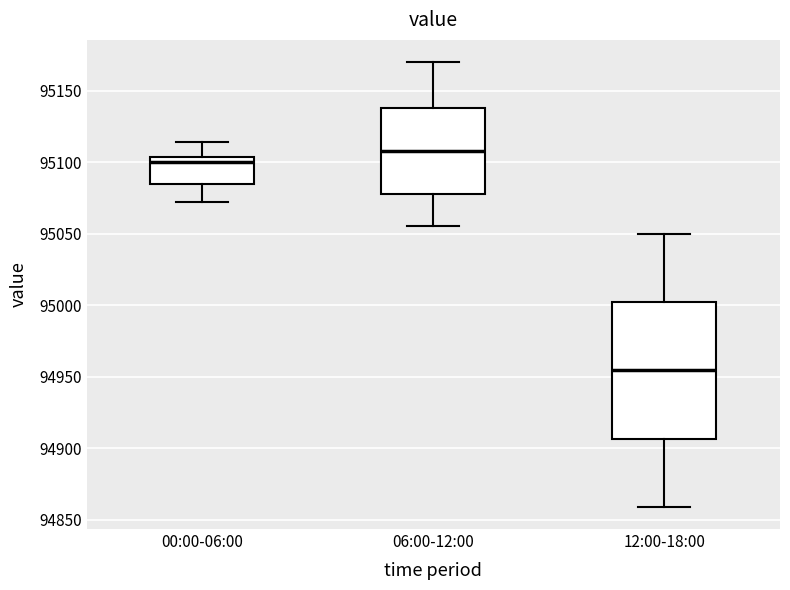

Reading left to right, read every box against the y-axis: the position of its median line, the range the box covers, and the ends of its whiskers. The values are not printed on the chart, so give them approximately, as read against the axis.

00:00-06:00: median 95100, box 95085 to 95105, whiskers 95070 to 95115
06:00-12:00: median 95110, box 95080 to 95140, whiskers 95055 to 95170
12:00-18:00: median 94955, box 94905 to 95000, whiskers 94860 to 95050